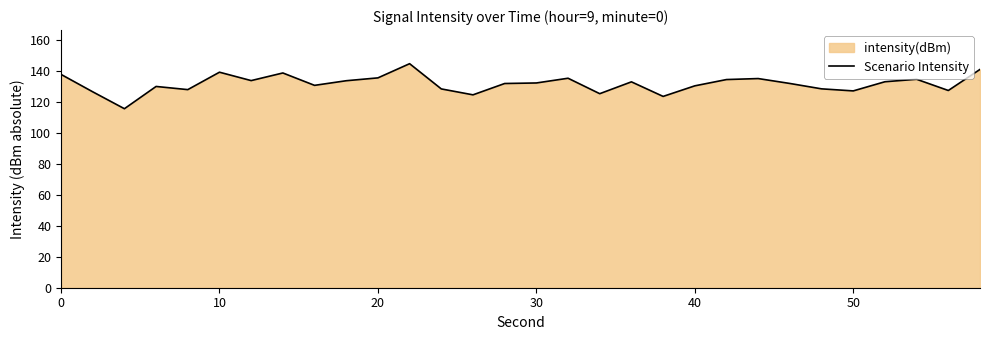

What is the maximum value shown in the chart?

144.9